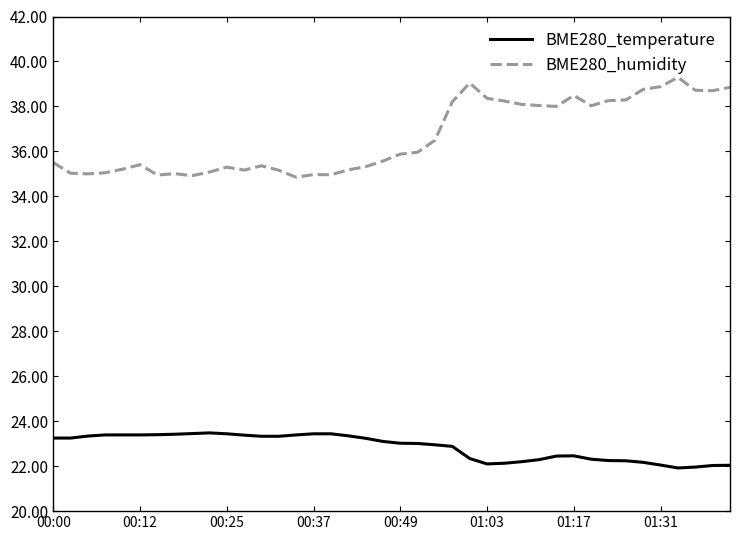

What is the greatest value displayed?

39.3